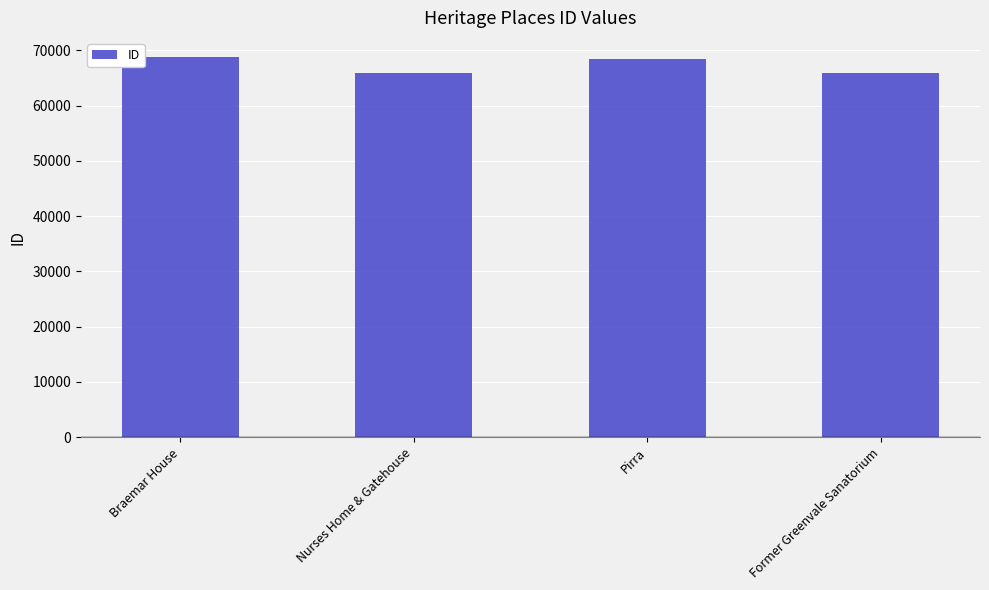

Where does the data first go above 68464?

Braemar House